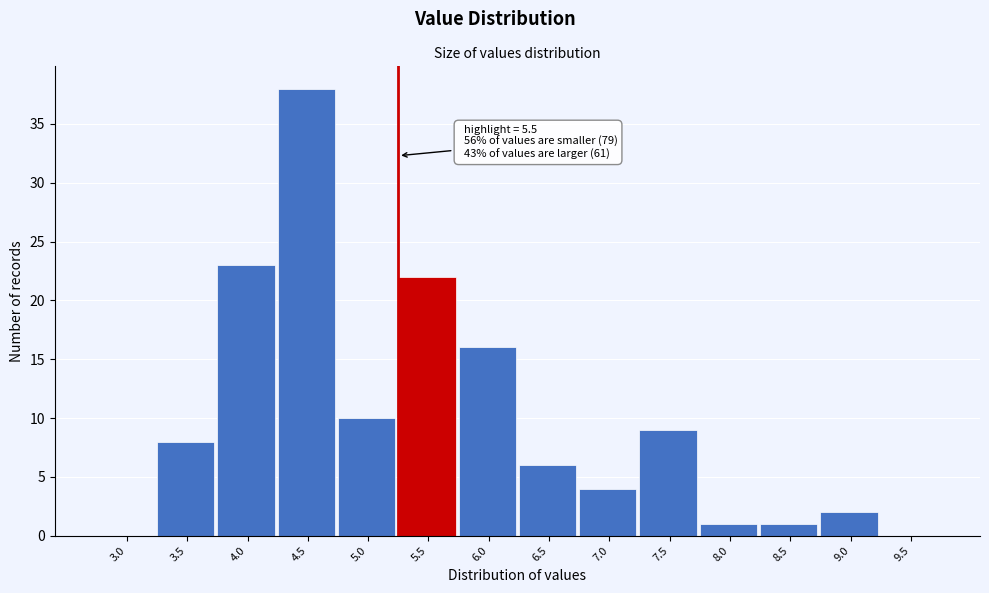

Reading left to right, extract all data points from this chart.

3.0=0	3.5=8	4.0=23	4.5=38	5.0=10	5.5=22	6.0=16	6.5=6	7.0=4	7.5=9	8.0=1	8.5=1	9.0=2	9.5=0